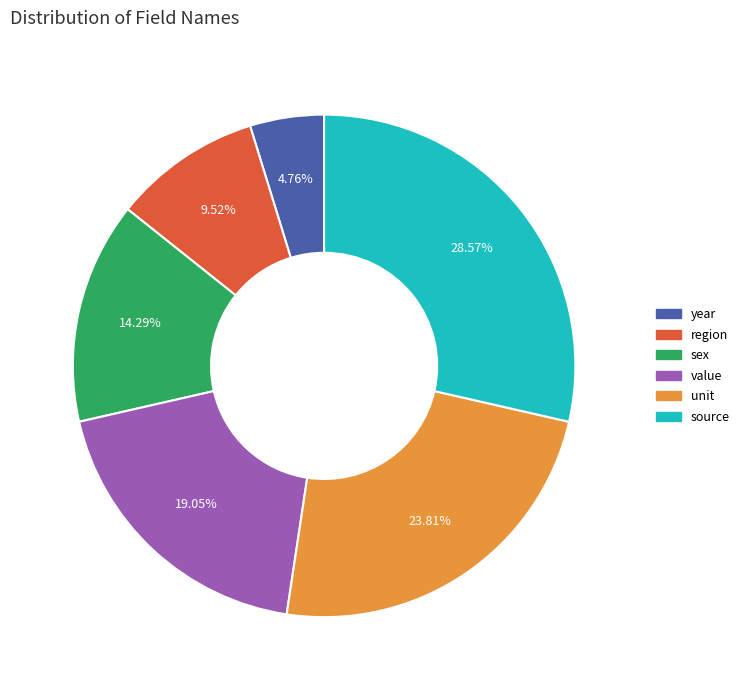

Count the number of slices in the pie.

6